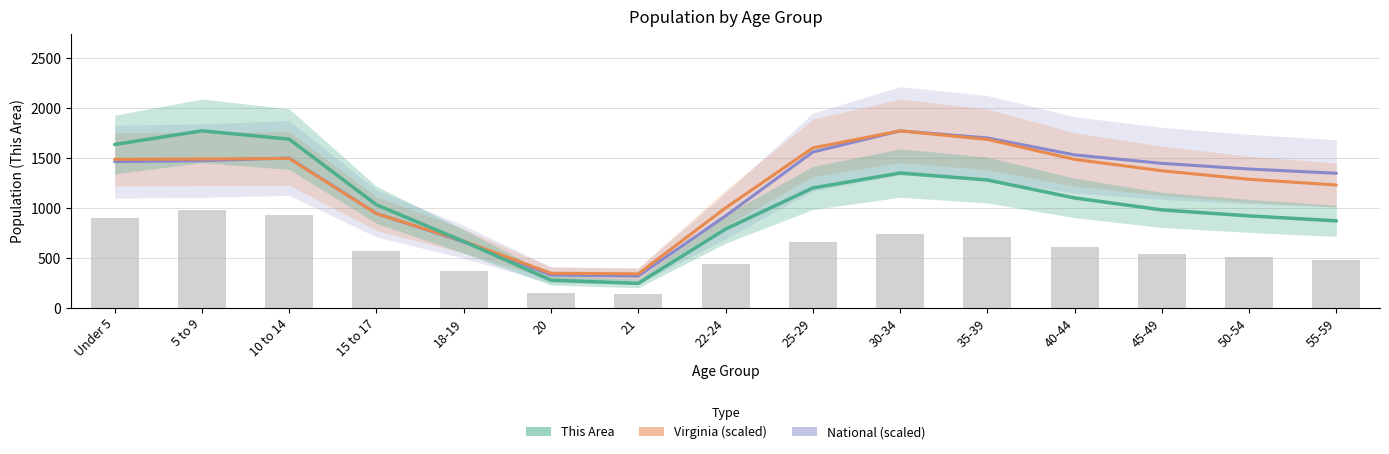

What are all the series names shown in the legend?

National, Virginia, This Area